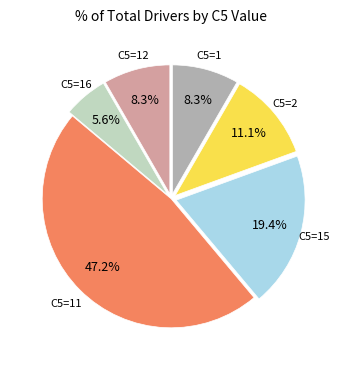

Is there any slice that represents more than half of the pie?

No